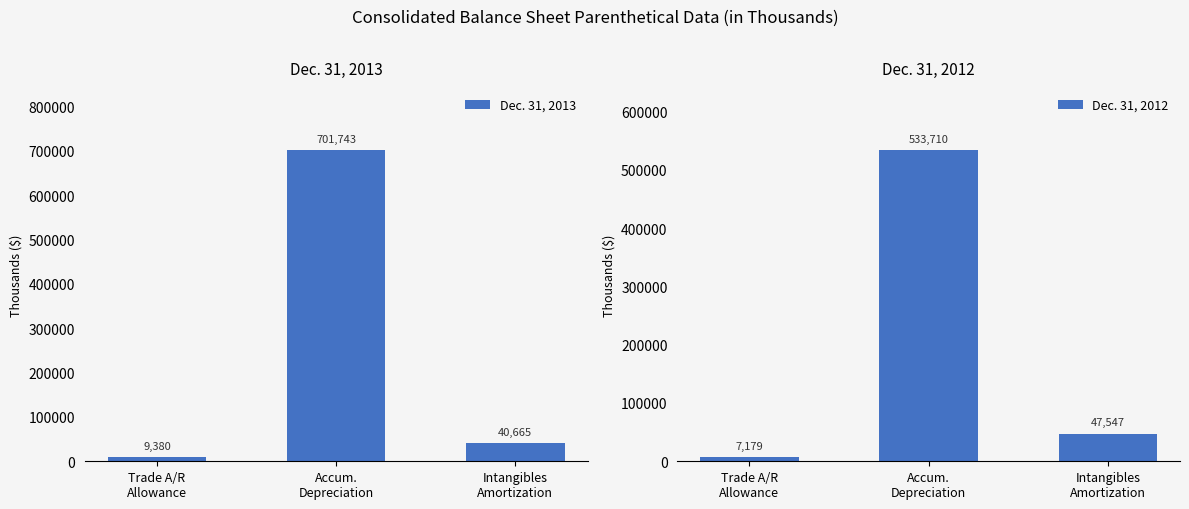

What is the difference between the maximum and minimum values in the Dec. 31, 2013 series?

692363